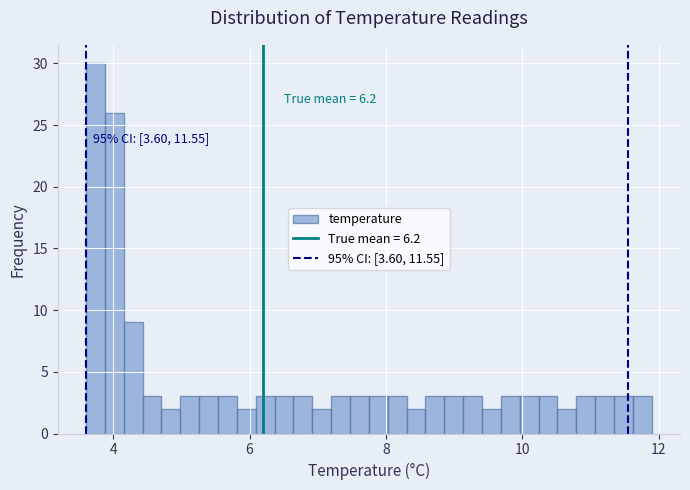

Read against the x-axis, roughly where is the centre of the tallest bar?

3.8